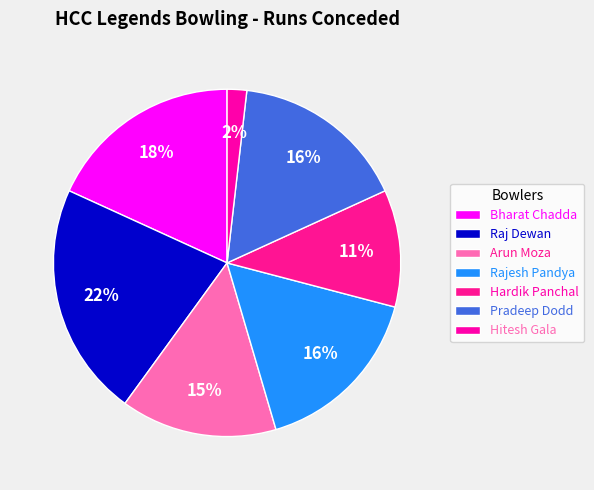

To the nearest percent, what is the average slice percentage?

14%